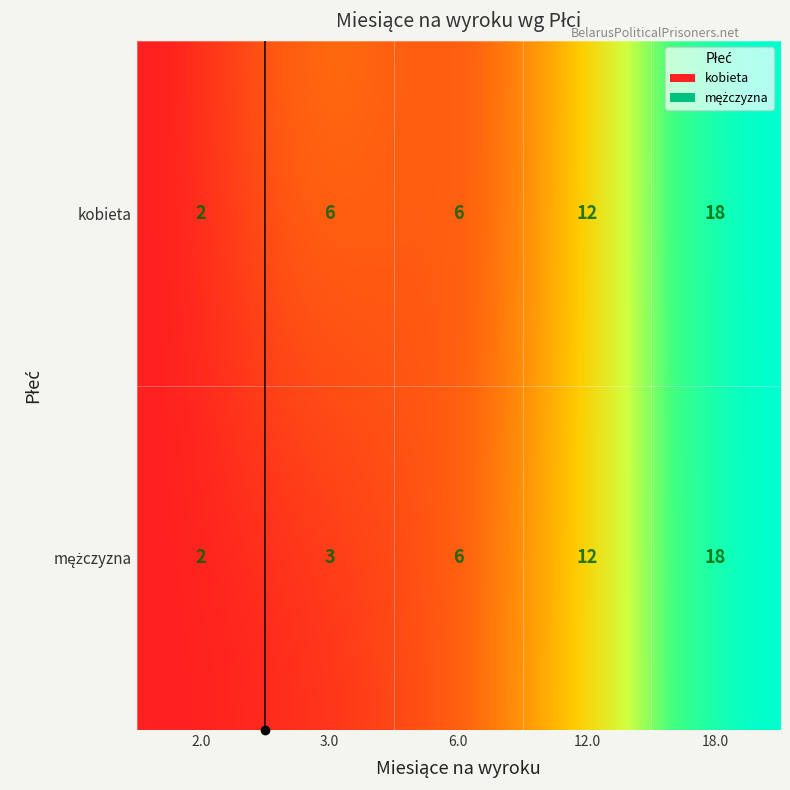

Which label corresponds to the smallest value in the chart?

2.0